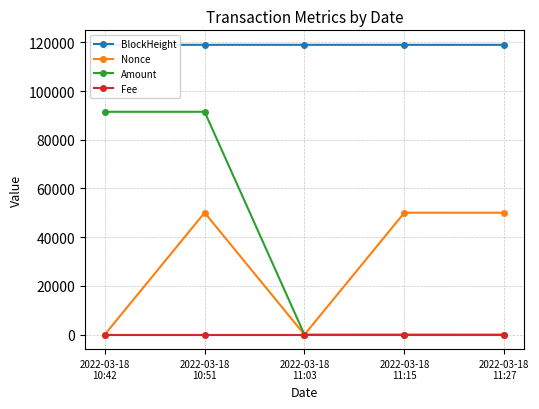

What is the difference between the second highest and minimum values in the Nonce series?

50058.0